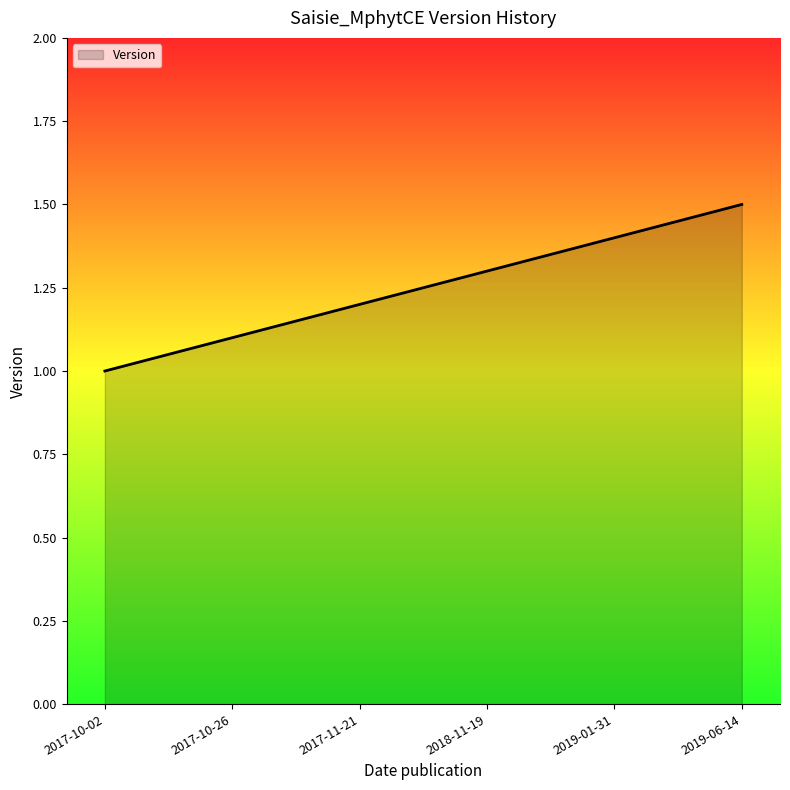

What is the ratio of the value at 2017-10-26 to the value at 2017-11-21?

0.9